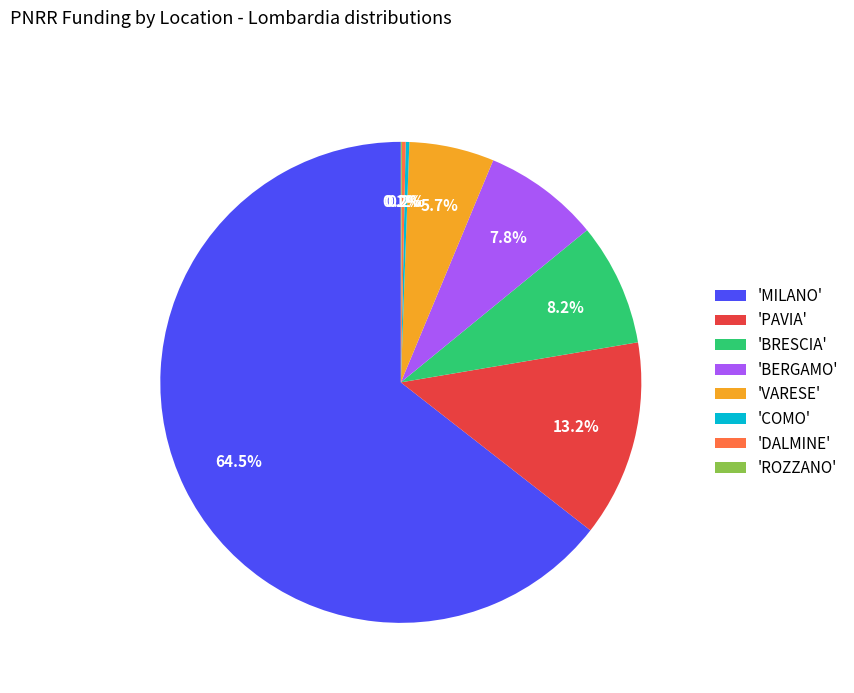

Do 'VARESE' and 'BERGAMO' together represent more than half of the pie?

No